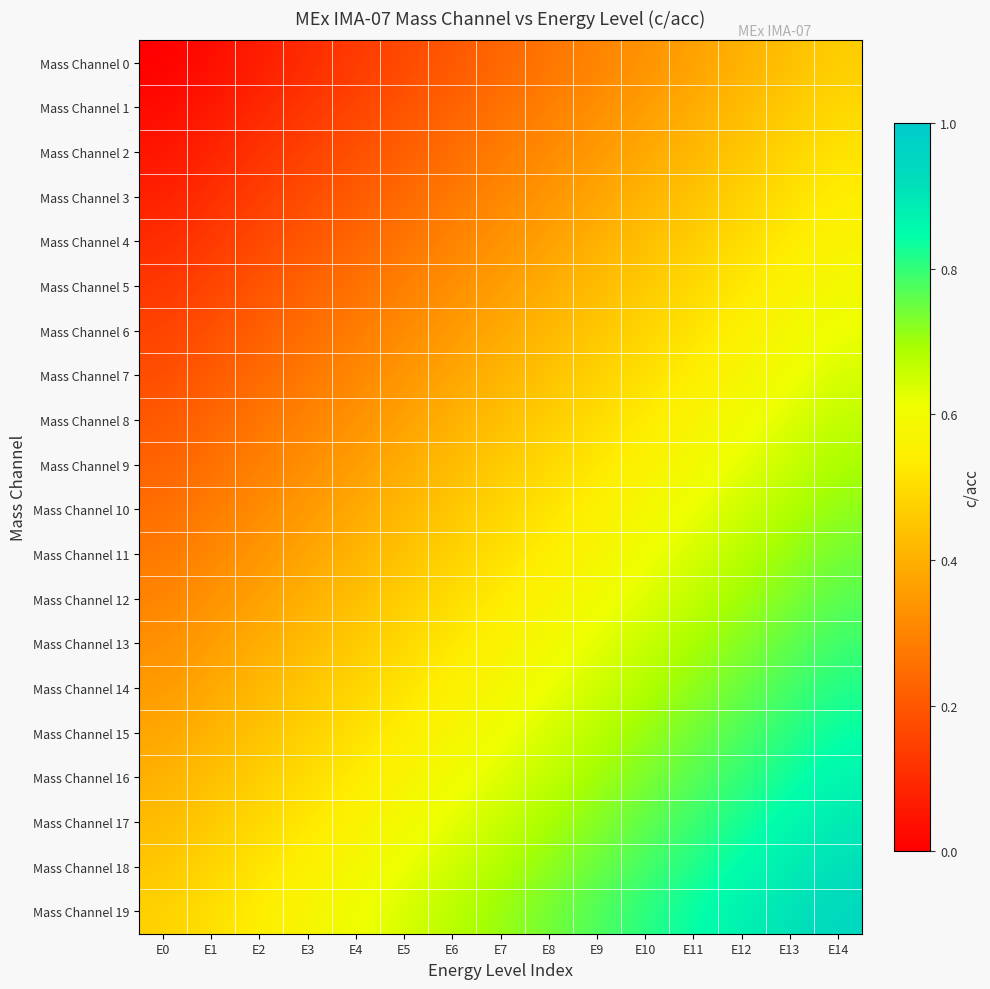

Rank the series at E2 from highest to lowest value.

Mass Channel 19, Mass Channel 18, Mass Channel 17, Mass Channel 16, Mass Channel 15, Mass Channel 14, Mass Channel 13, Mass Channel 12, Mass Channel 11, Mass Channel 10, Mass Channel 9, Mass Channel 8, Mass Channel 7, Mass Channel 6, Mass Channel 5, Mass Channel 4, Mass Channel 3, Mass Channel 2, Mass Channel 1, Mass Channel 0